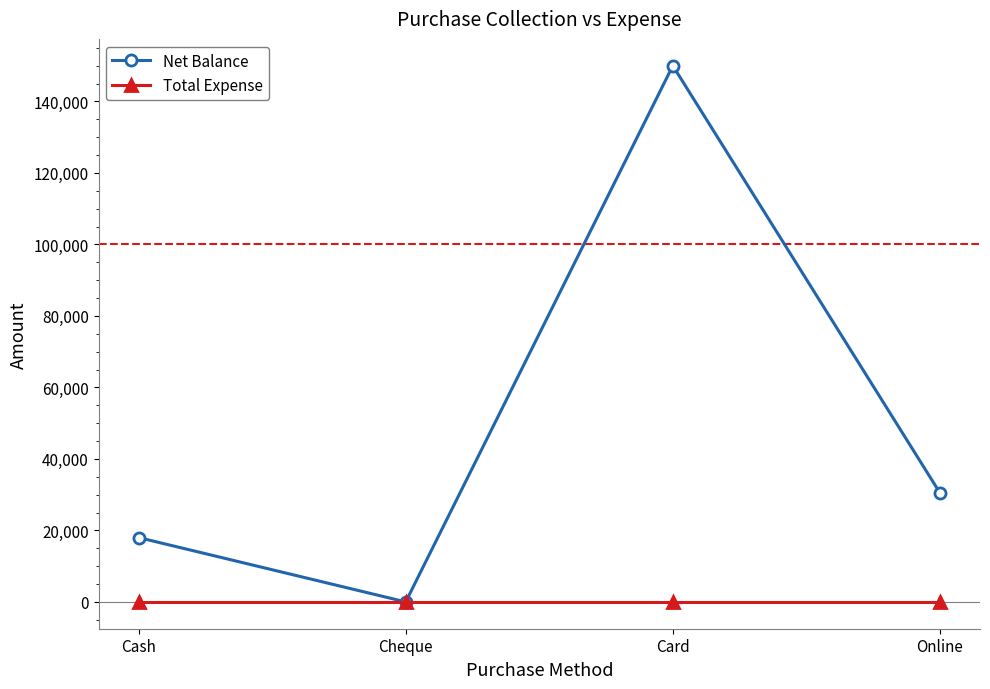

What position from the right is Cheque?

3